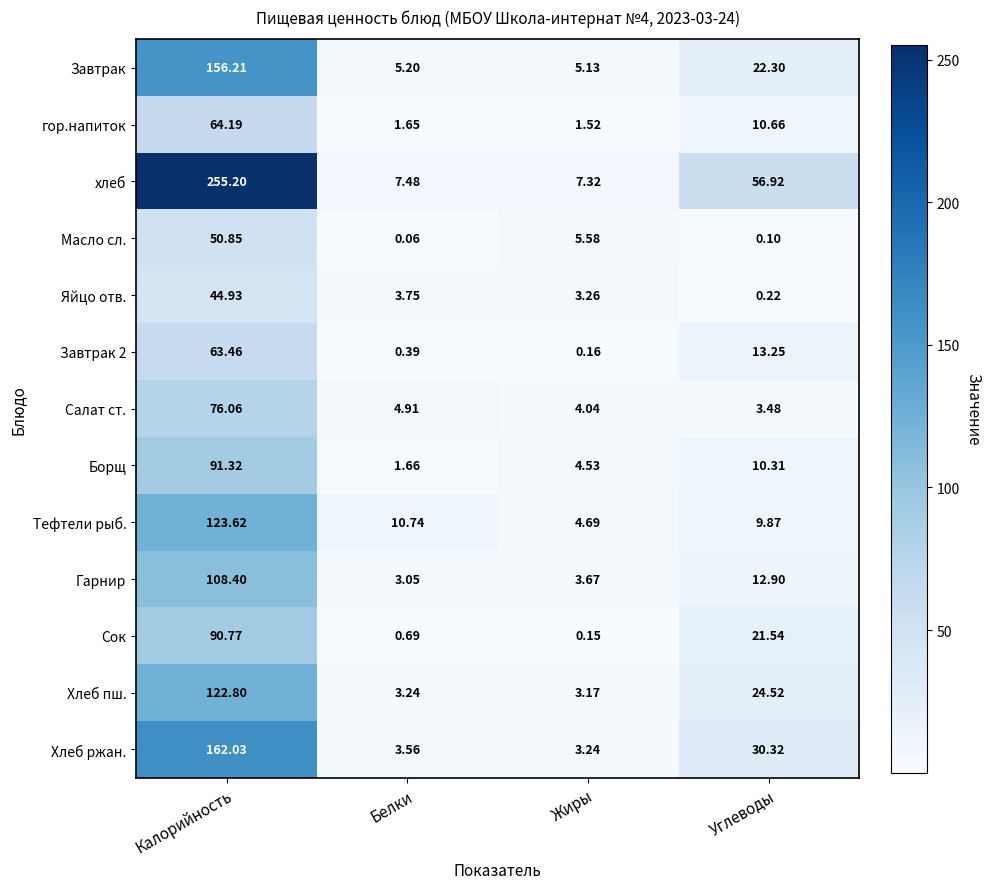

What is the total value across all series at Углеводы?

216.4